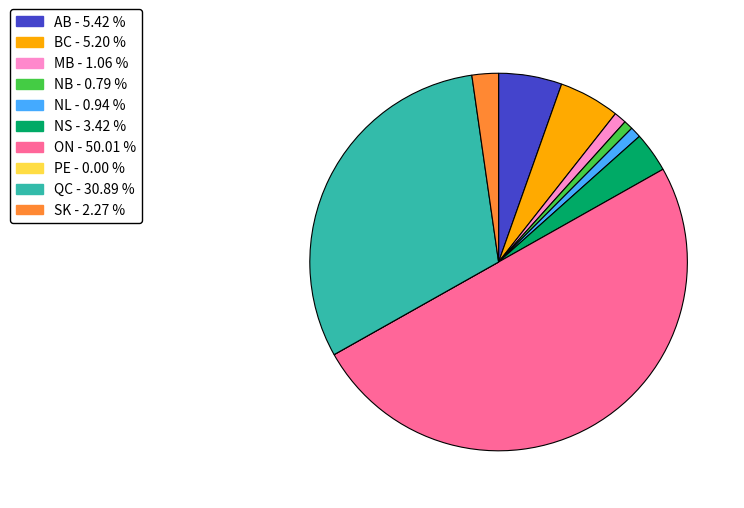

Combined, do MB - 1.06 % and QC - 30.89 % account for over 50%?

No